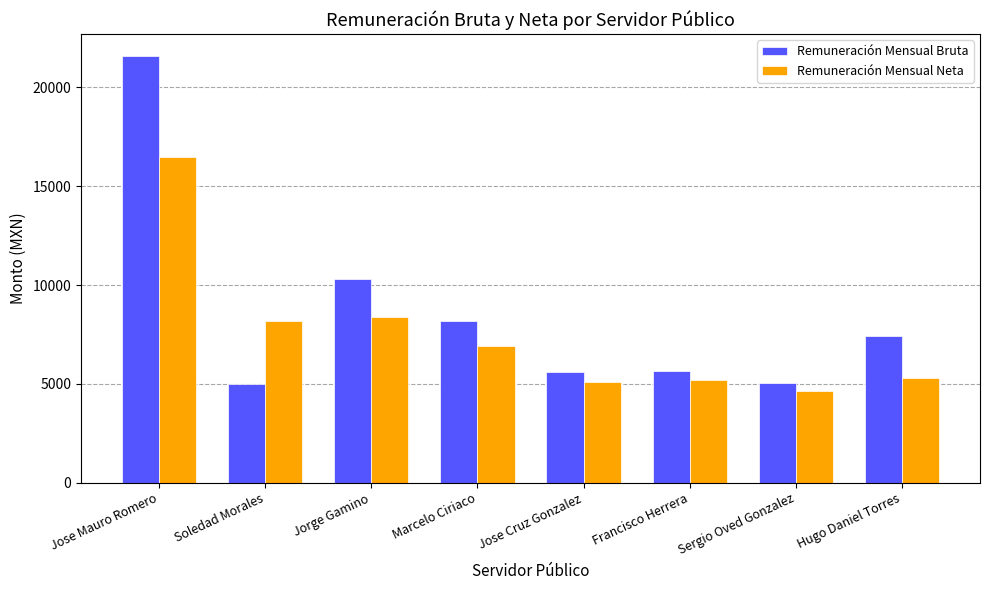

Are the bars grouped side by side (vs. stacked)?

Yes